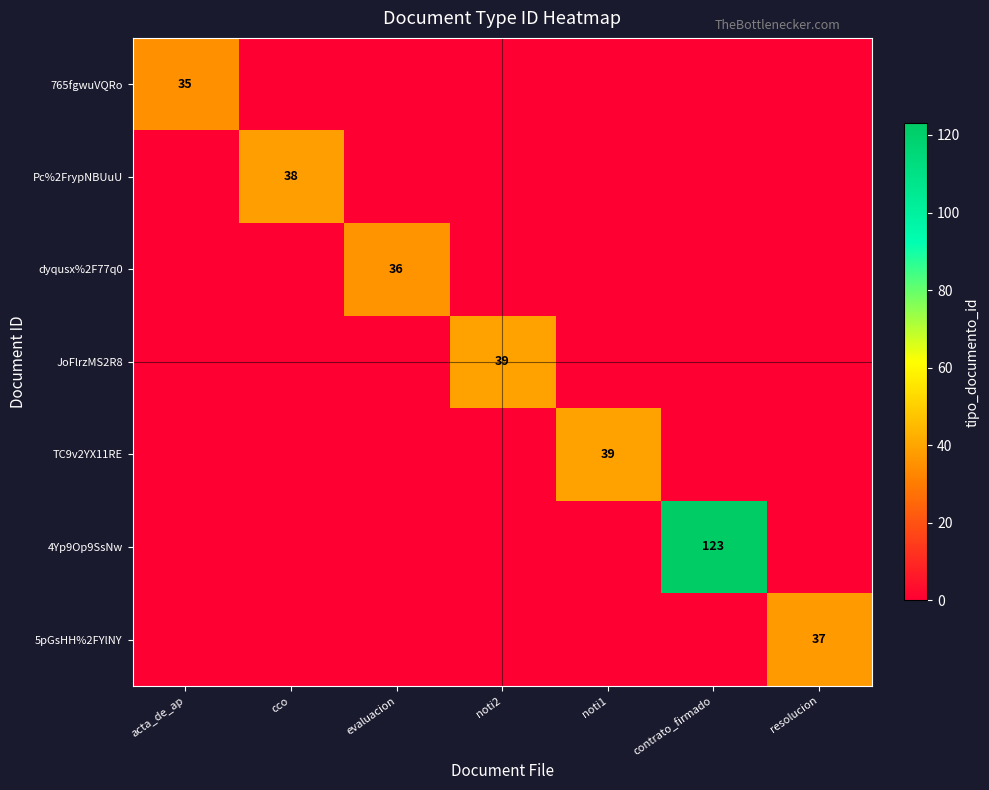

The TC9v2YX11RE series shows 18 at noti1. True or false?

False